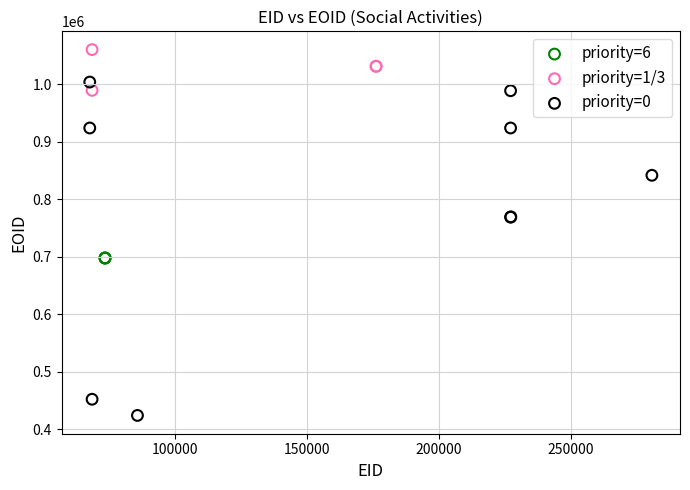

Which series contains the highest Y value?

priority=1/3